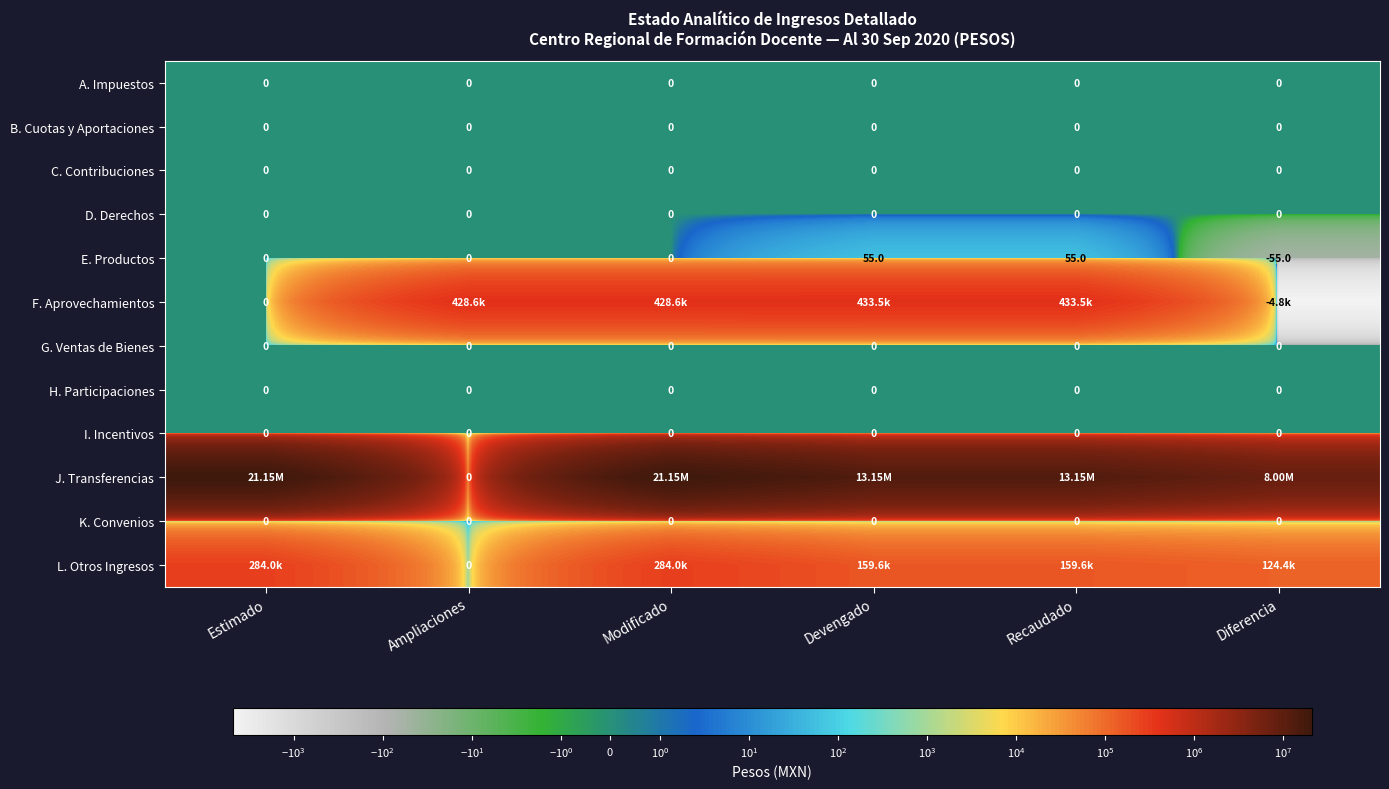

How many distinct data groups are displayed?

12